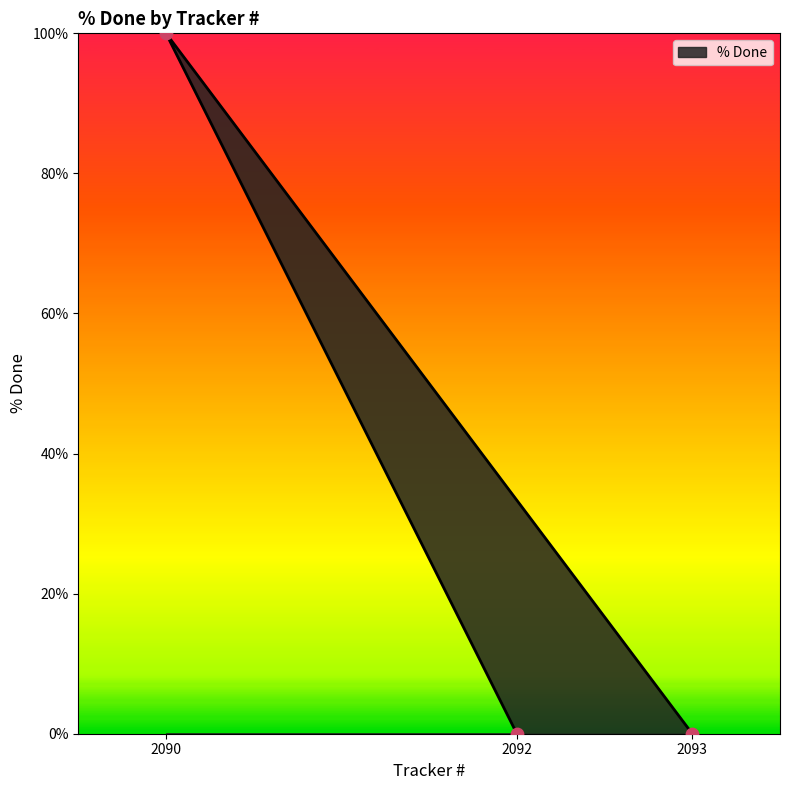

Between 2092 and 2090, which is larger?

2090